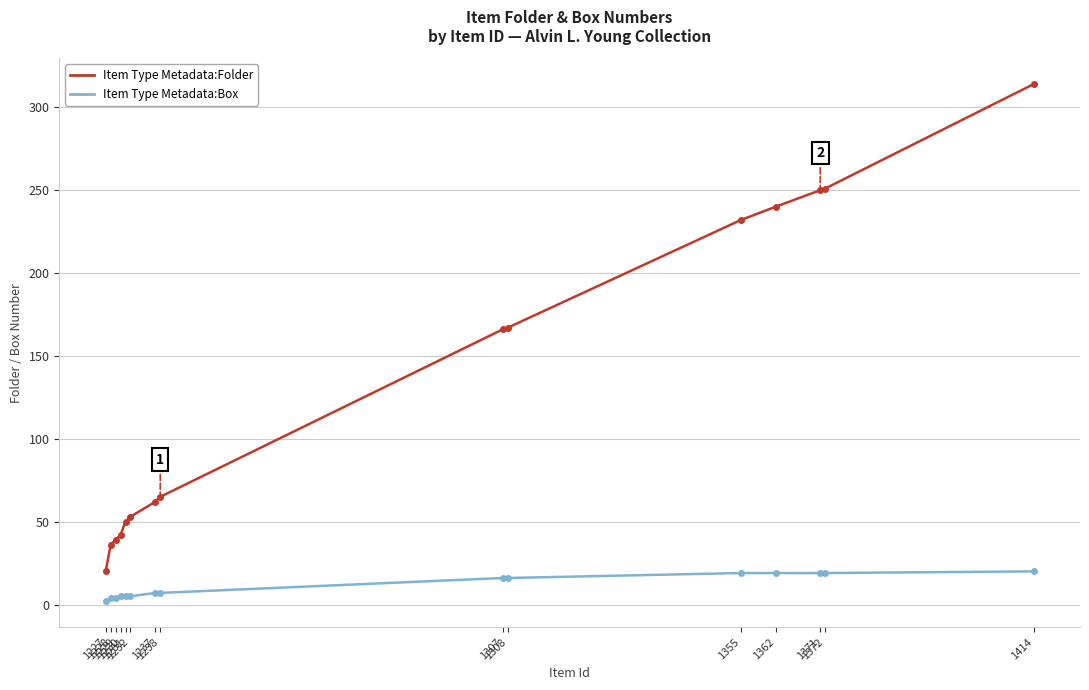

What is the highest value of the Item Type Metadata:Folder series?

314